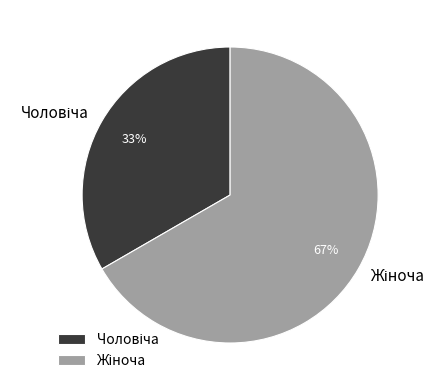

To the nearest percent, what is the average slice percentage?

50%